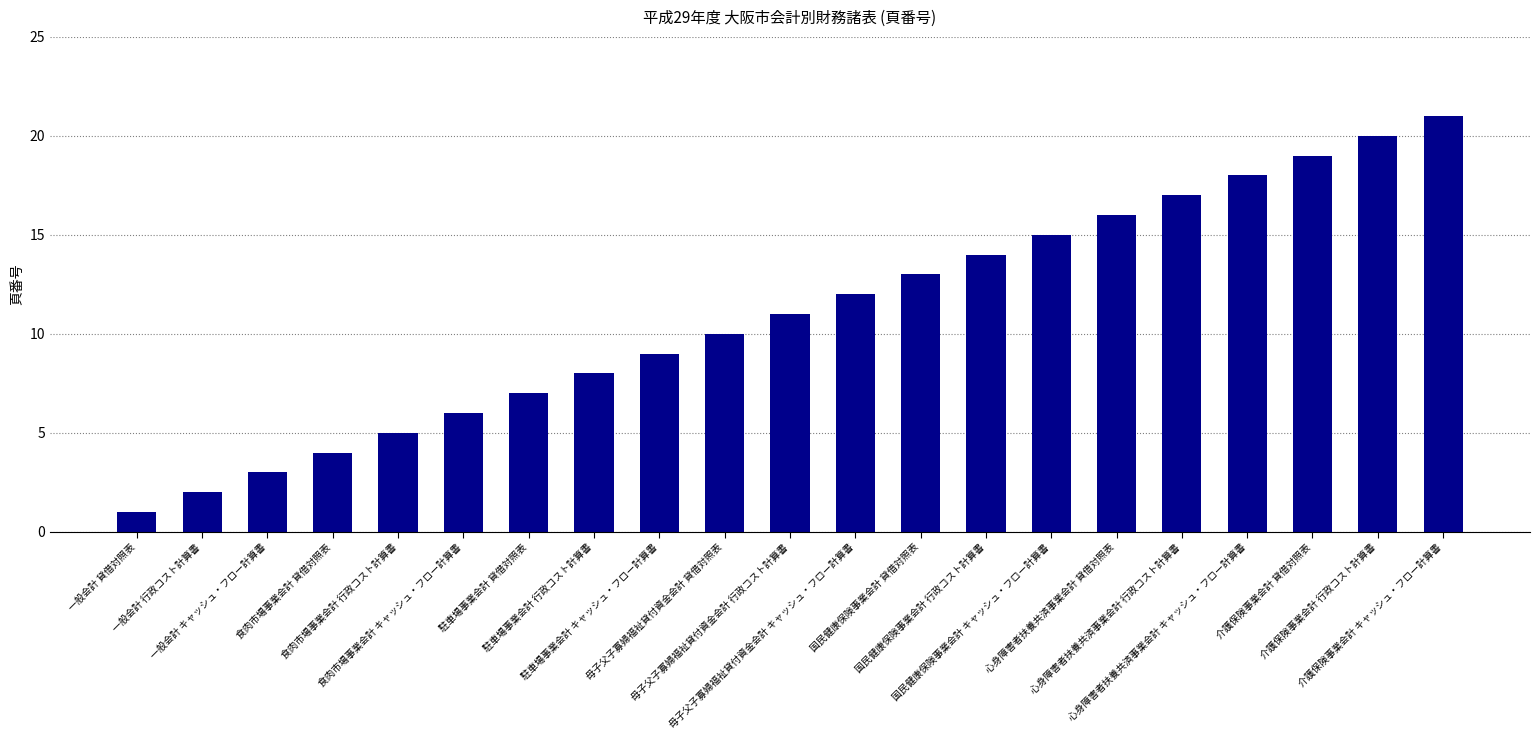

What is the difference between the maximum and minimum values?

20